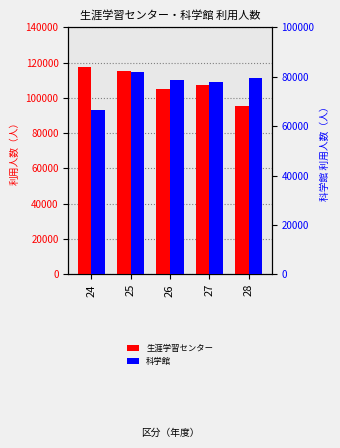

Which has a higher value, 24 or 28?

24